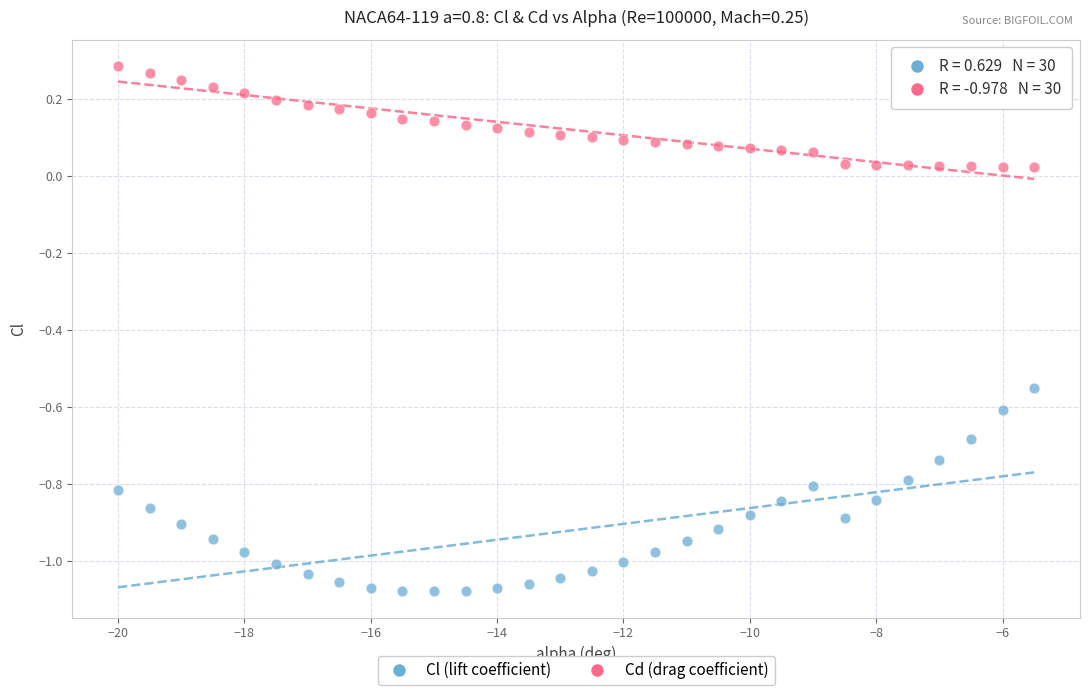

Which series has the largest Y range (max minus min)?

Cl (lift coefficient)